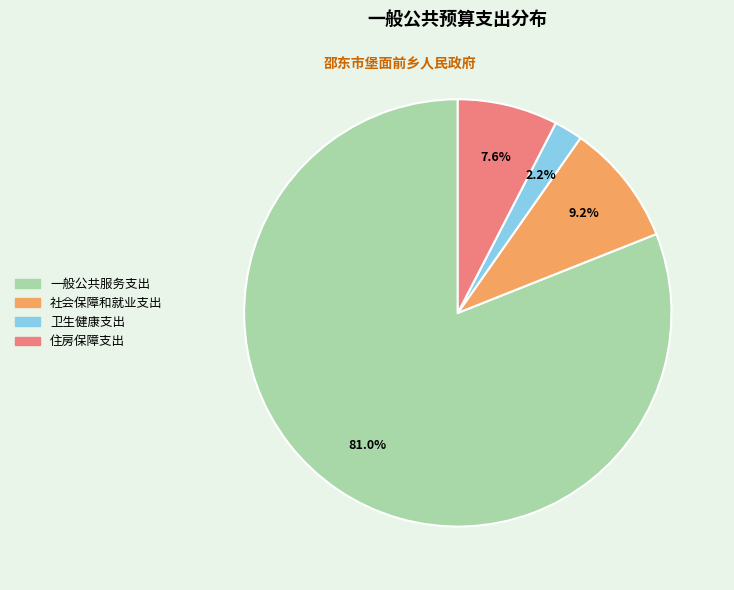

What is the total percentage of 住房保障支出 and 一般公共服务支出?

88.6%